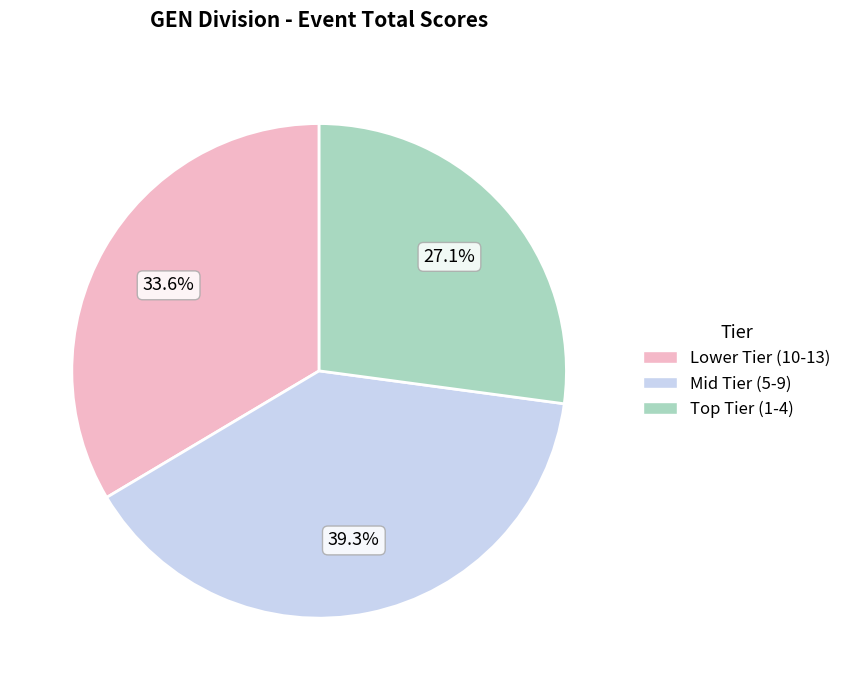

To the nearest percent, what is the average slice percentage?

33%